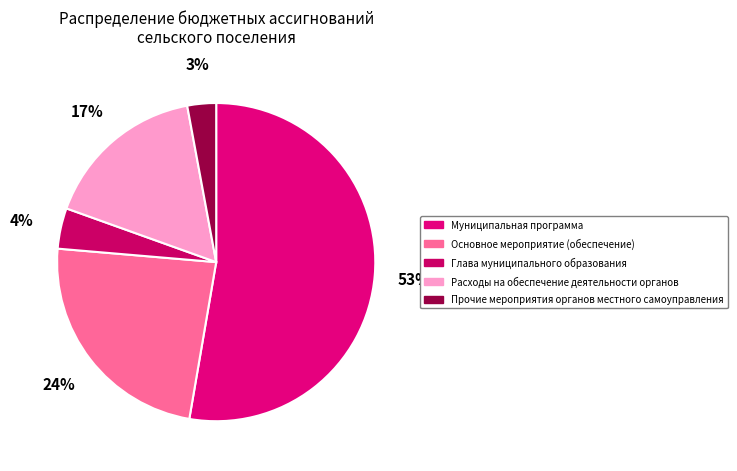

Does Муниципальная программа account for over 50% of the chart?

Yes